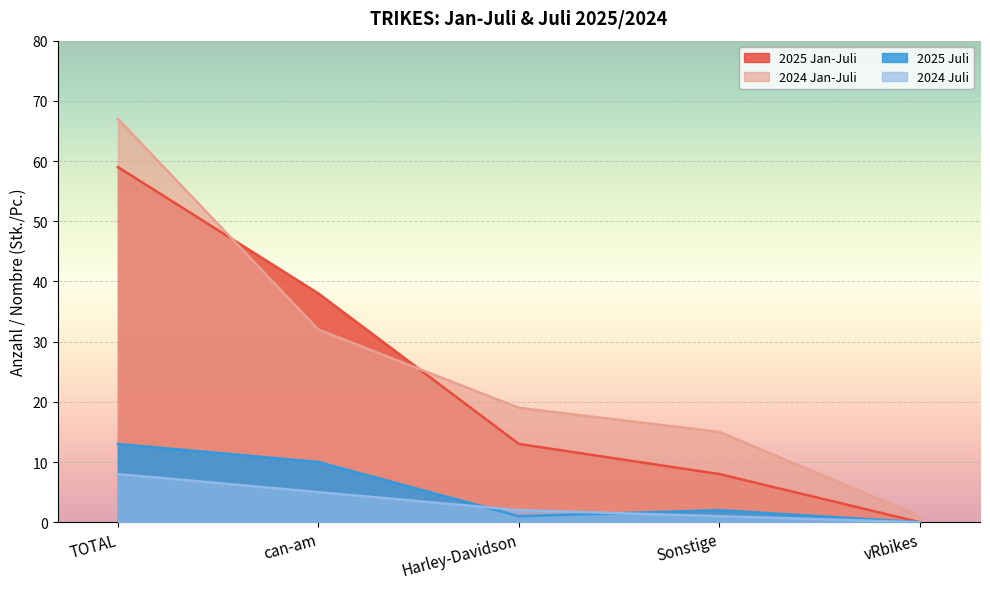

List the series in order of their peak value, lowest first.

2024 Juli, 2025 Juli, 2025 Jan-Juli, 2024 Jan-Juli